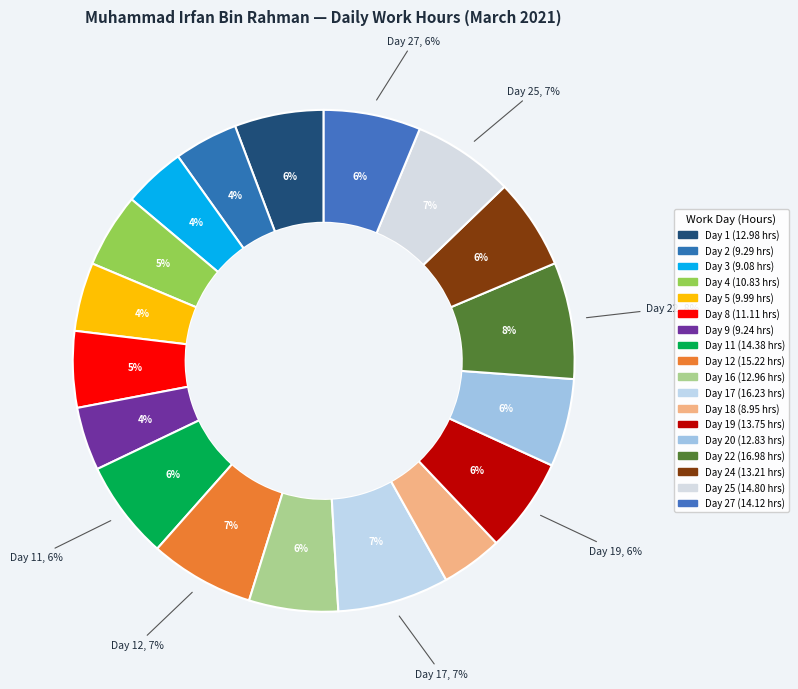

How many segments does this pie chart have?

18